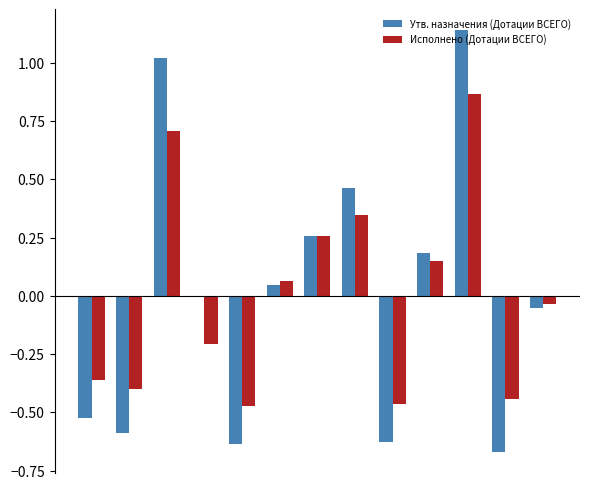

Which series has the widest spread of values?

Утв. назначения (Дотации ВСЕГО)